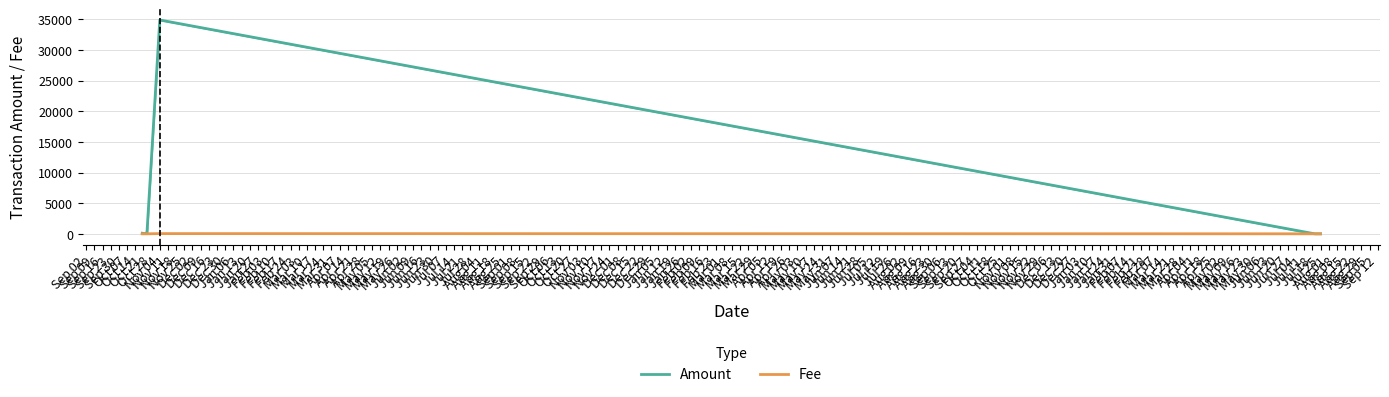

At which category is the sum across all series the highest?

Nov 04